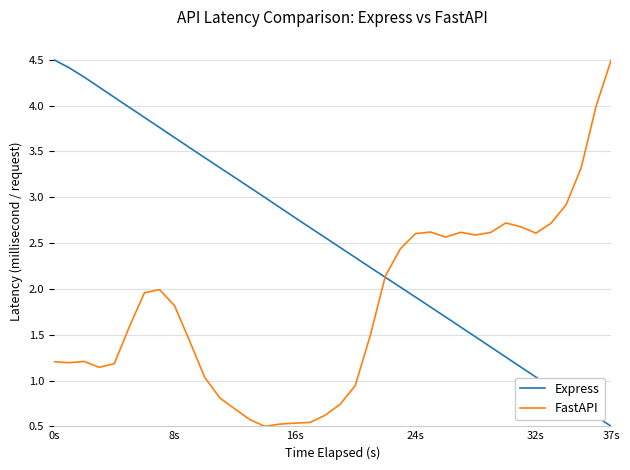

After their last crossing, which series has the higher values: FastAPI or Express?

FastAPI